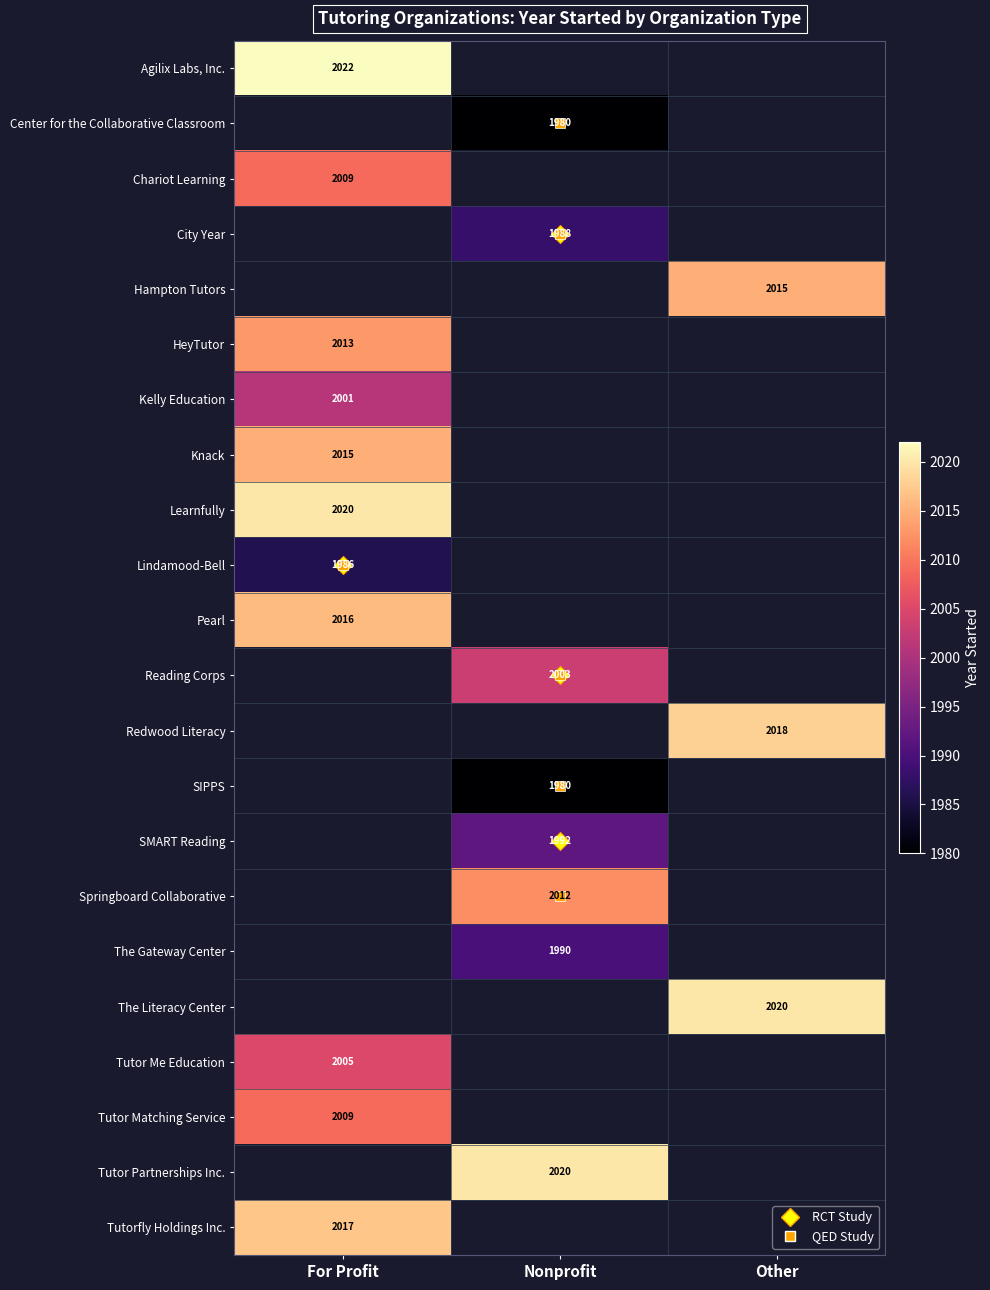

Is it true that Springboard Collaborative equals 2012 at Nonprofit?

True